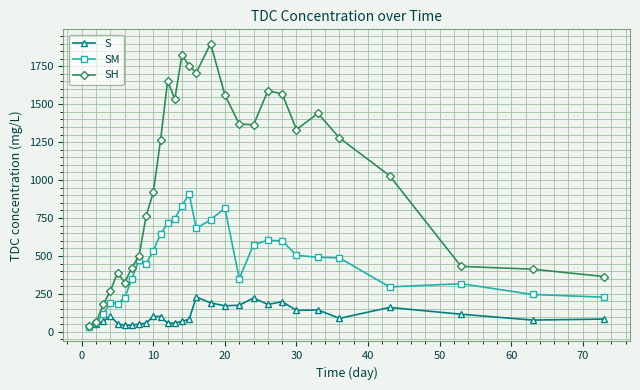

Which series has the widest spread of values?

SH